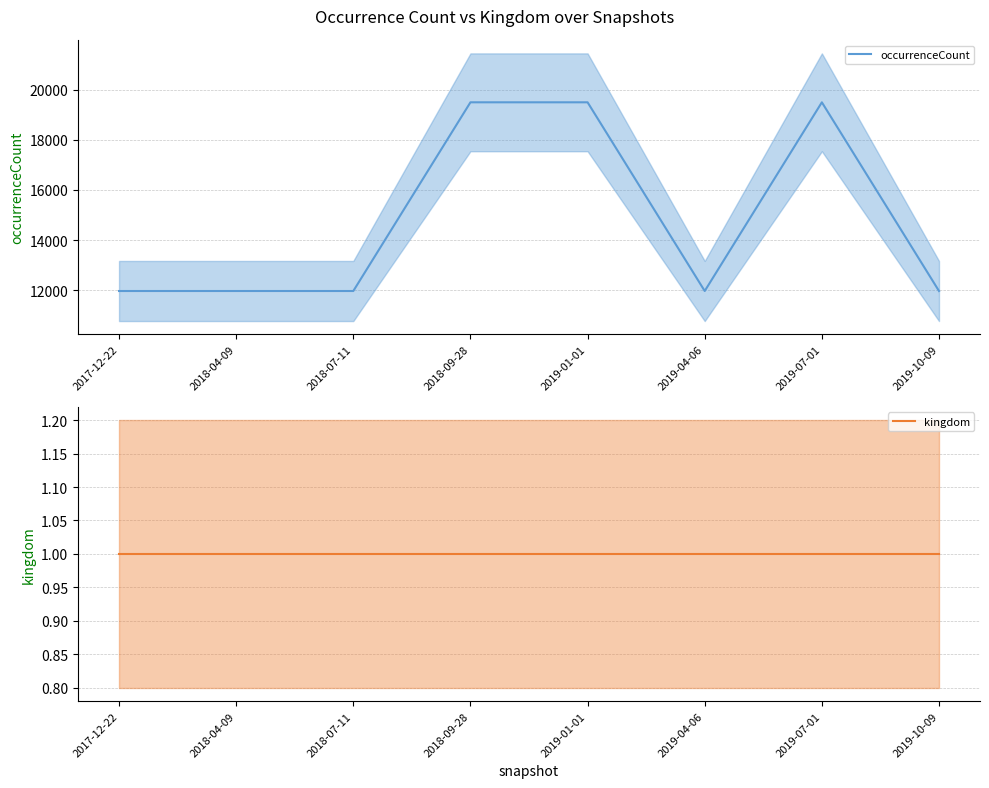

What position from the left is 2018-09-28?

4